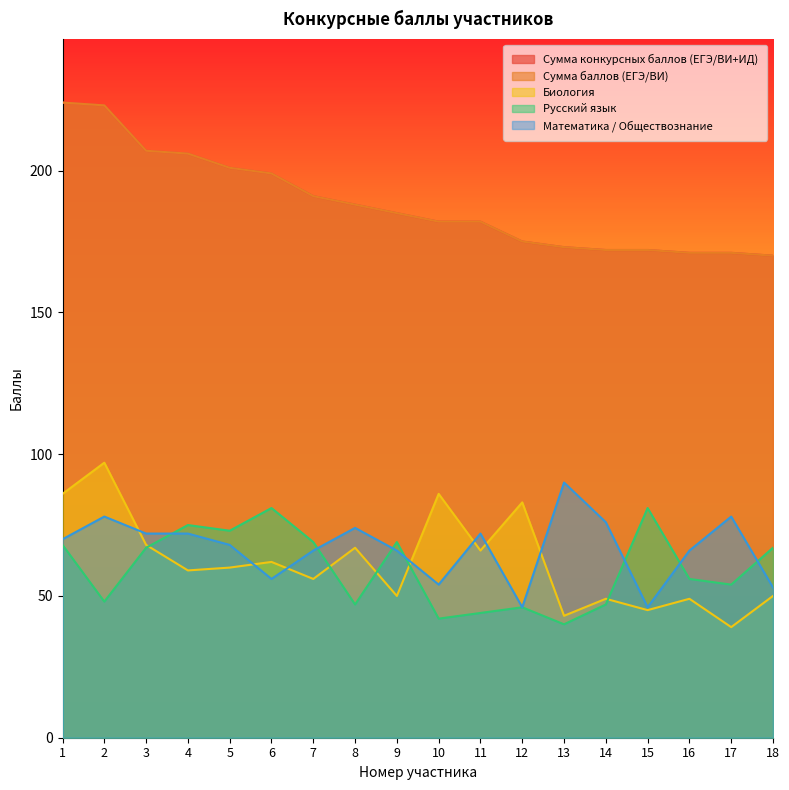

What are all the series names shown in the legend?

Сумма конкурсных баллов (ЕГЭ/ВИ+ИД), Сумма баллов (ЕГЭ/ВИ), Биология, Русский язык, Математика / Обществознание